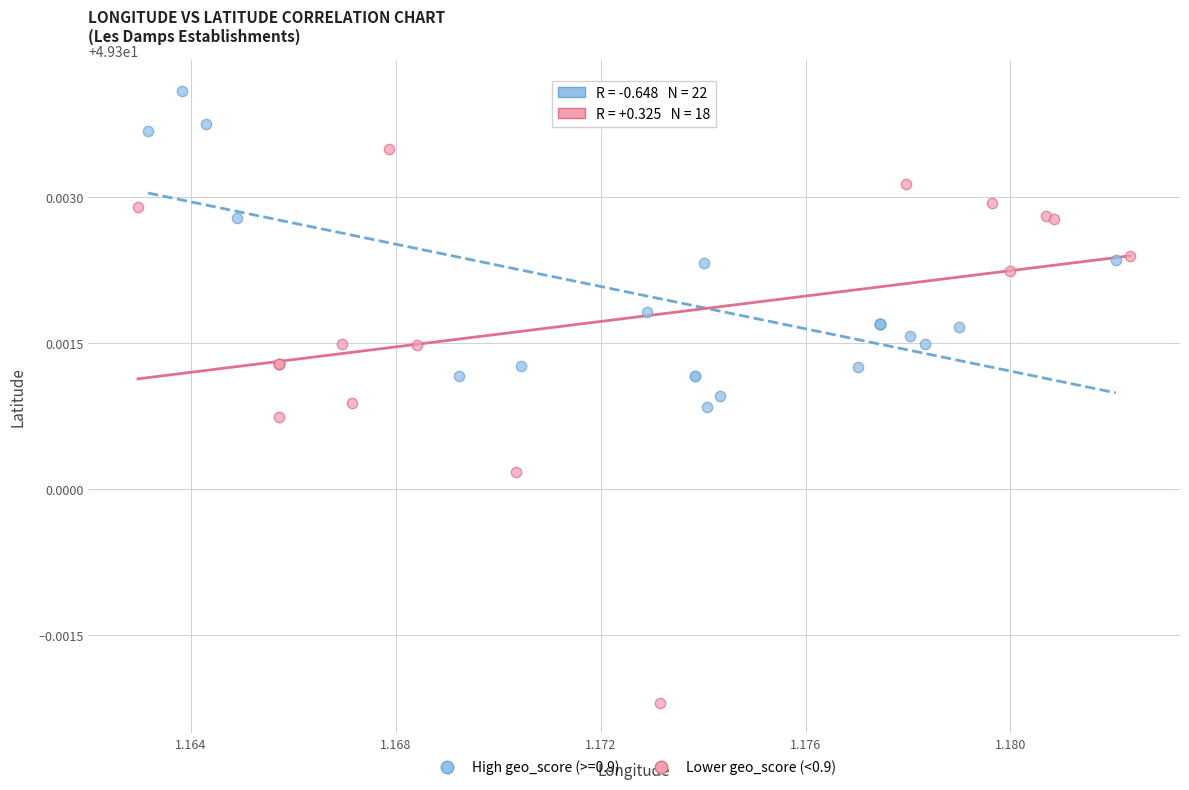

Which series contains the lowest Y value?

Lower geo_score (<0.9)